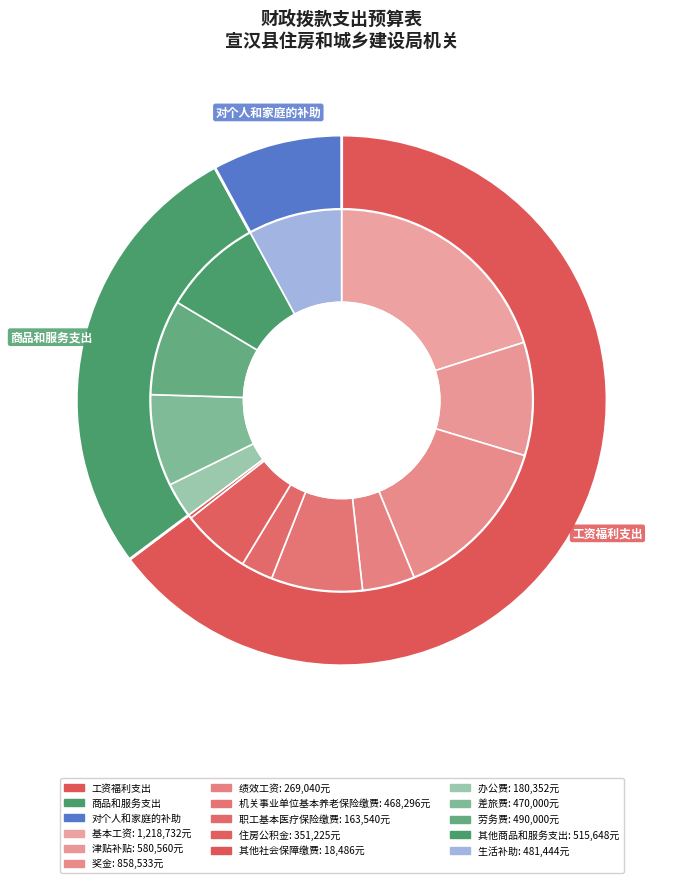

To the nearest percent, what is the difference between the 其他商品和服务支出 and 津贴补贴 slice percentages?

1%